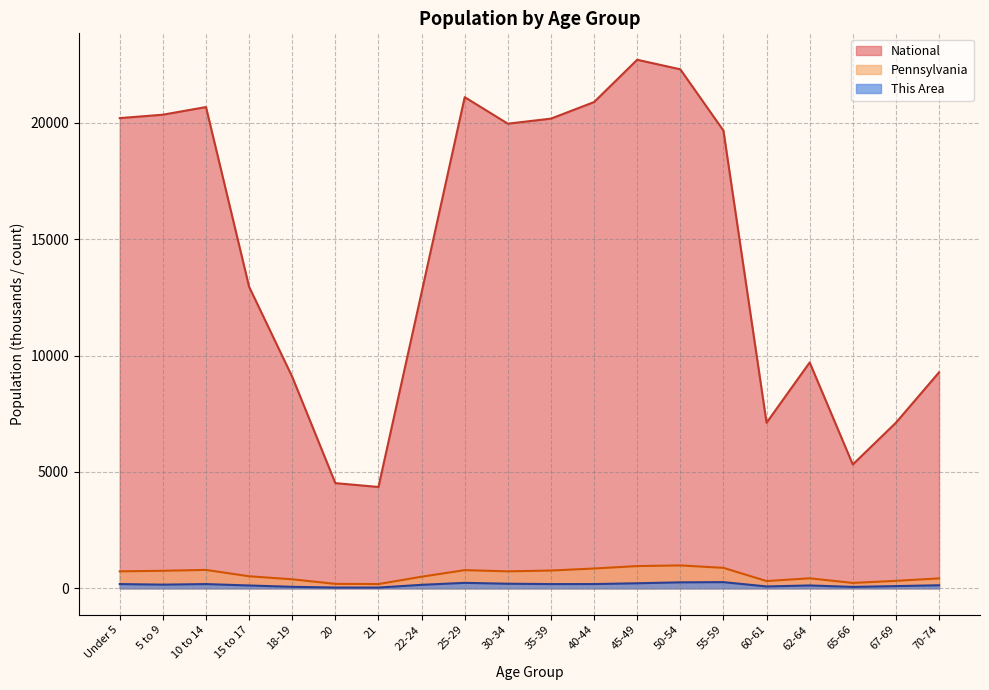

What is the sum of the National values at 70-74 and 67-69?

16393.5